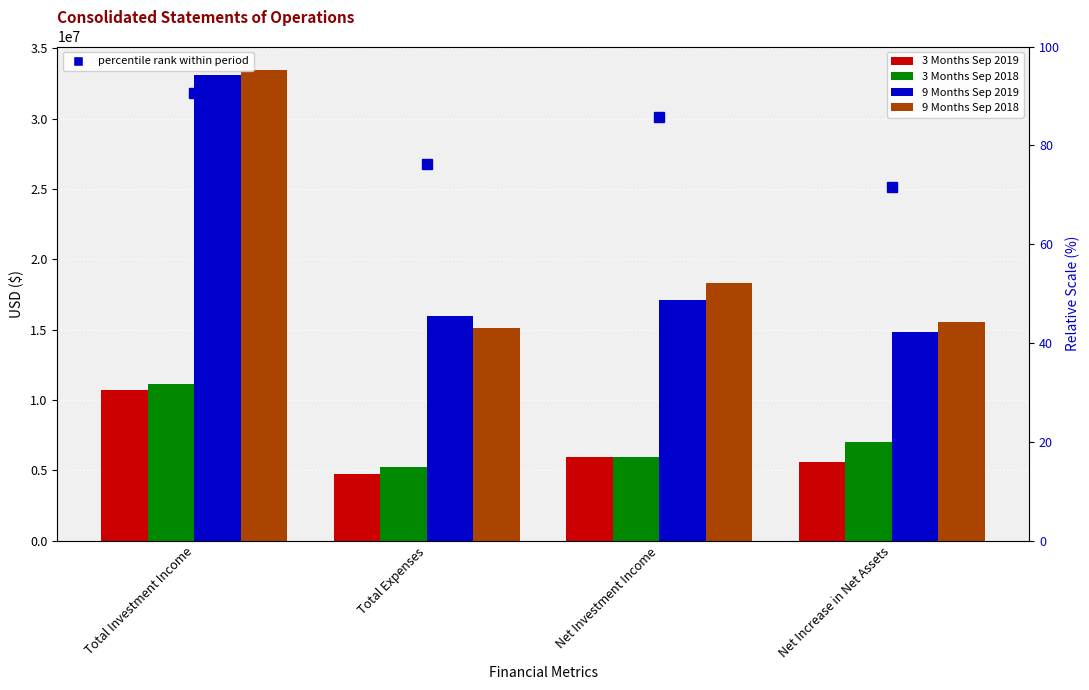

What is the sum of all 9 Months Sep 2019 values?

81040849